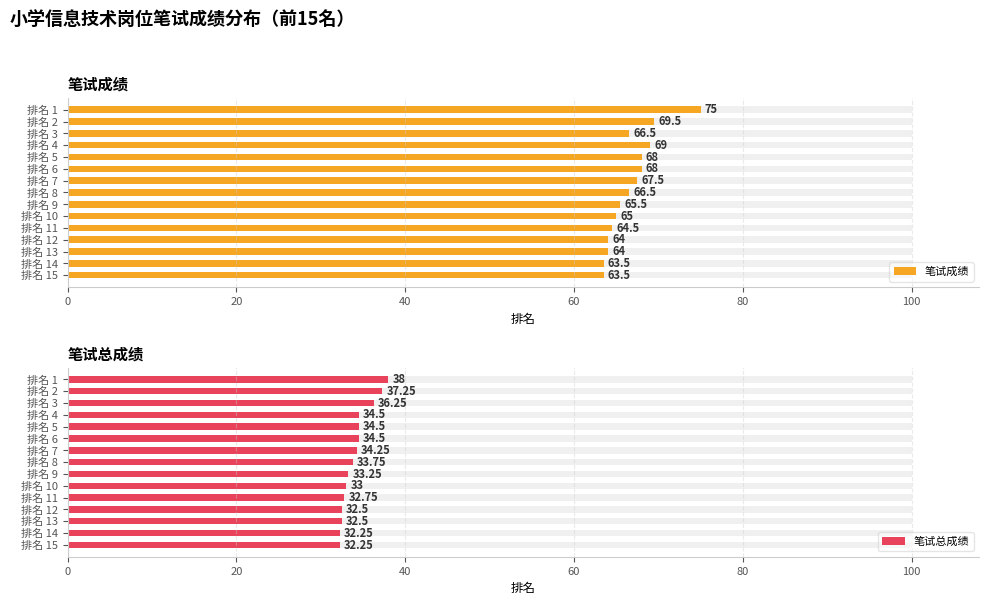

What is the average value of the 笔试成绩 series?

66.7